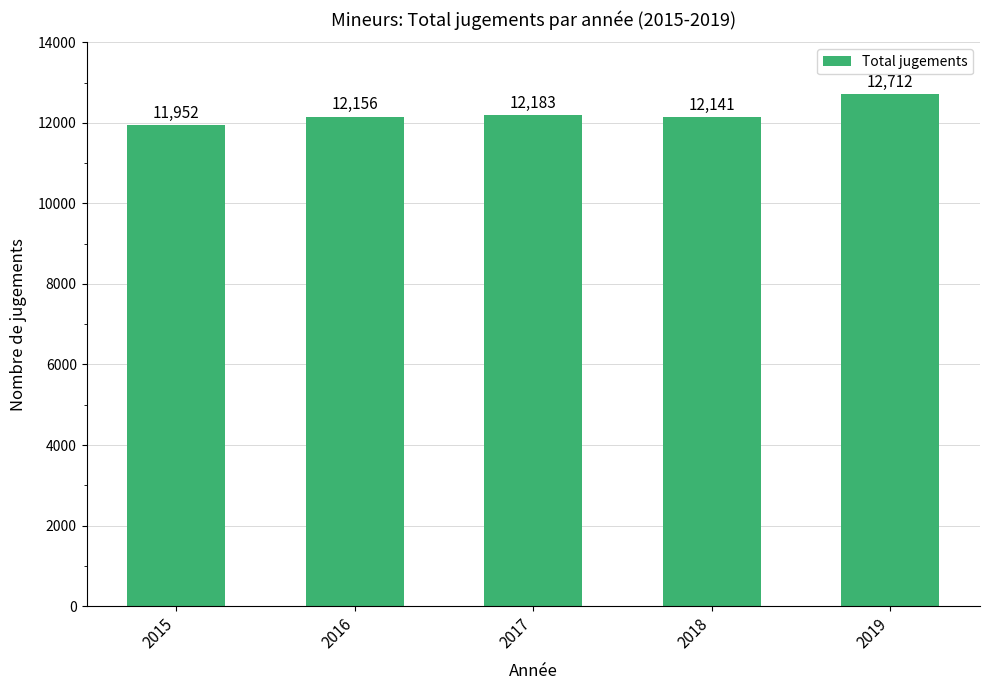

Reading left to right, list all the values displayed in this chart.

2015=11952	2016=12156	2017=12183	2018=12141	2019=12712